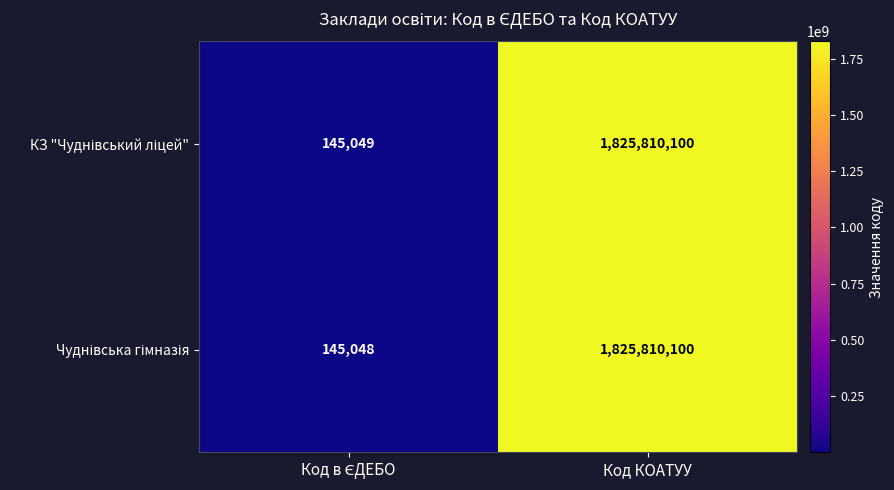

How many distinct data groups are displayed?

2